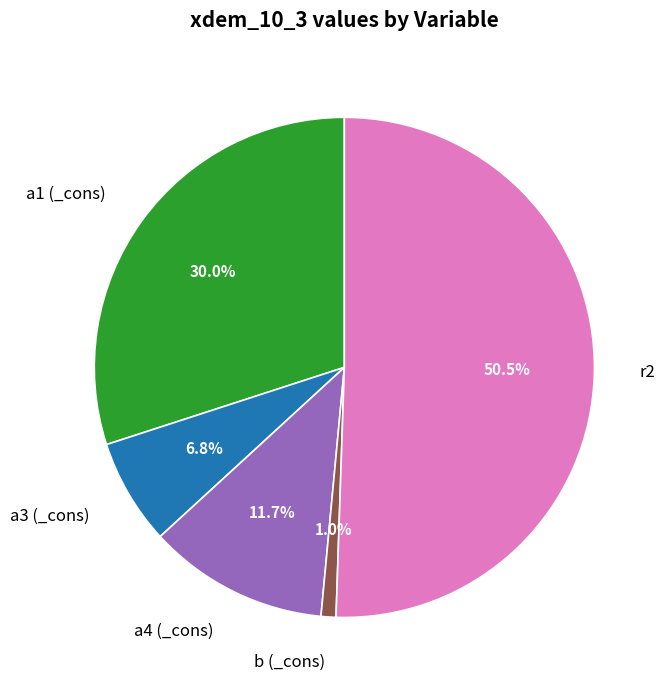

To the nearest percent, what portion does b (_cons) represent?

1%